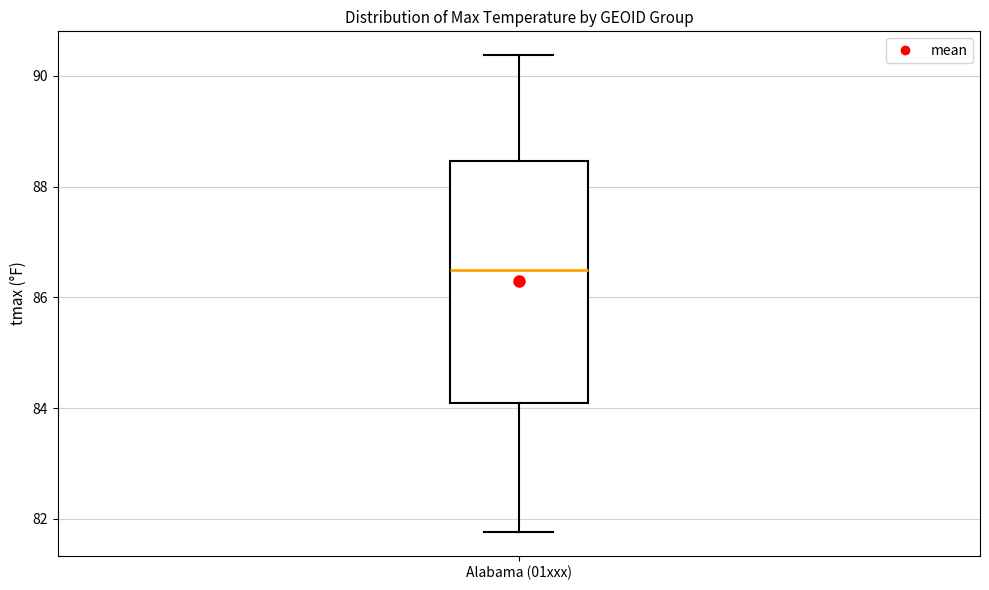

Where does the lower whisker of the box for Alabama (01xxx) end on the y-axis? The values are not printed on the chart, so give them approximately, as read against the axis.

81.8